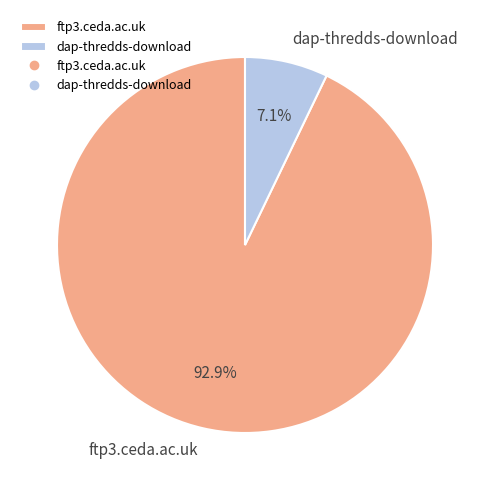

What percentage is the dap-thredds-download slice, to the nearest percent?

7%